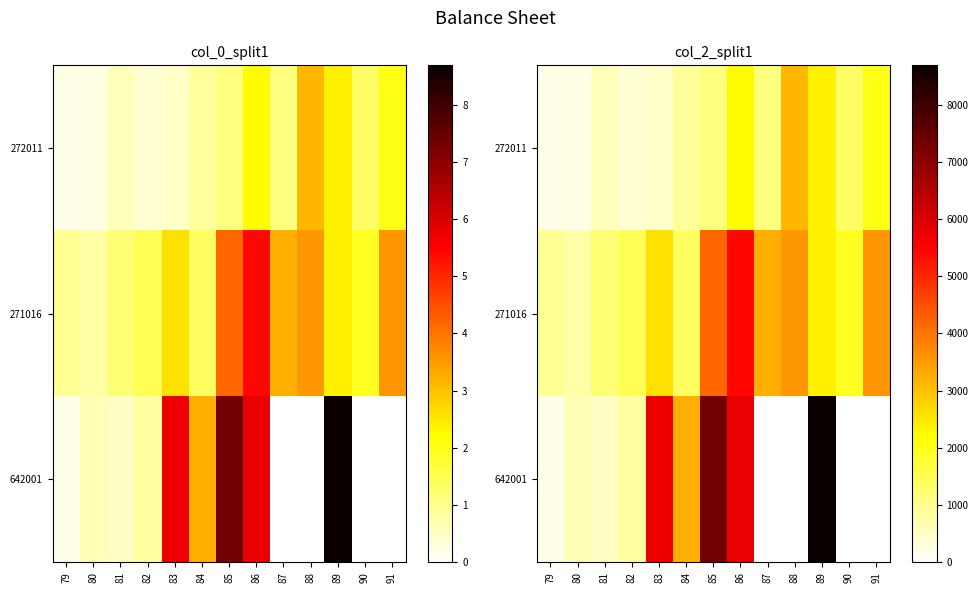

Which category has the highest value in the 271016 series?

86